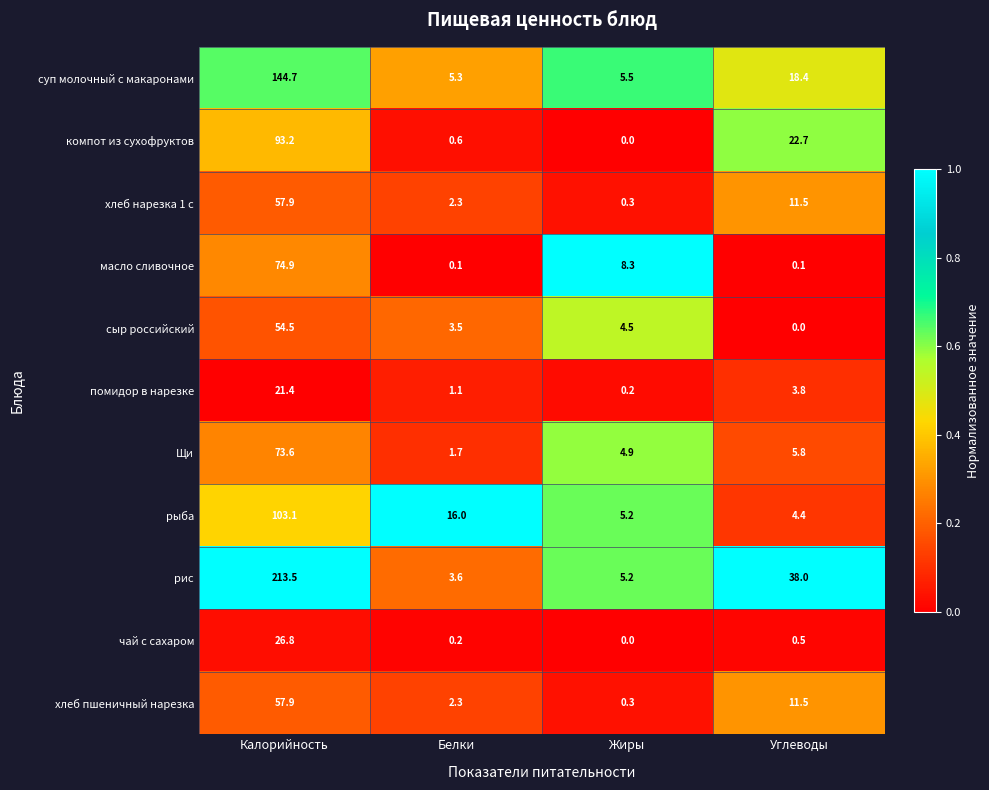

True or false: рыба has a value of 4.4 at Углеводы.

True